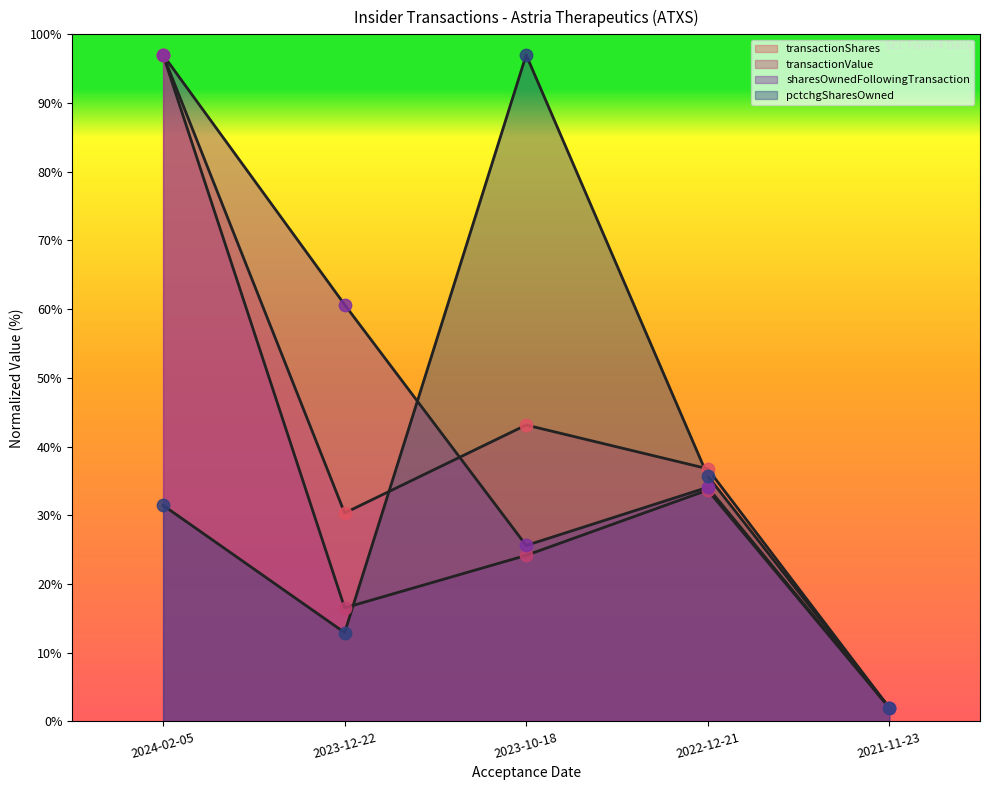

Is the value of transactionShares at 2021-11-23 greater than the value of pctchgSharesOwned at 2023-12-22?

No